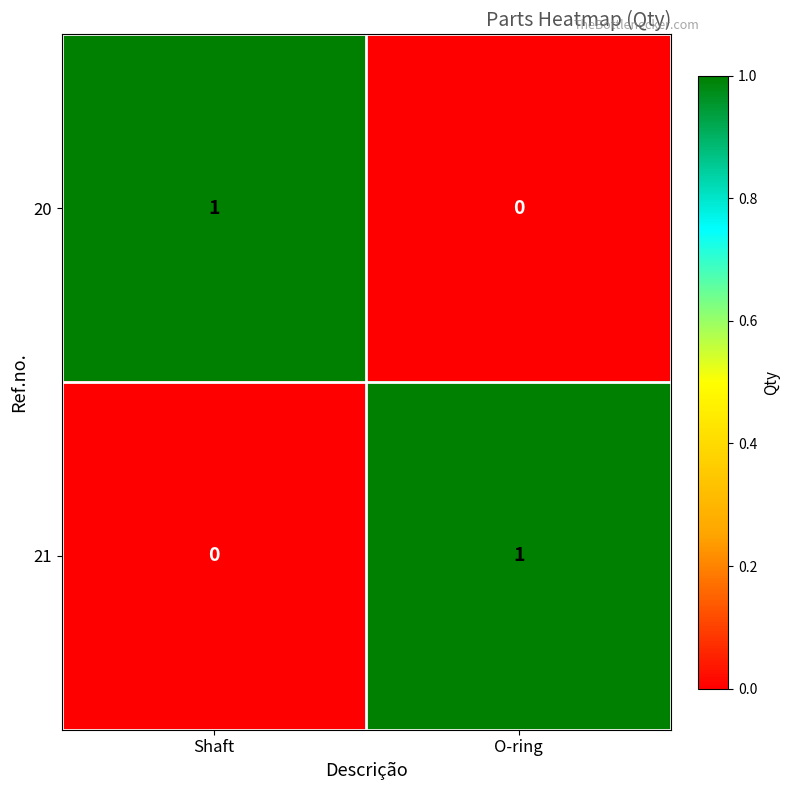

Is the value of 20 at Shaft greater than the value of 21 at Shaft?

Yes